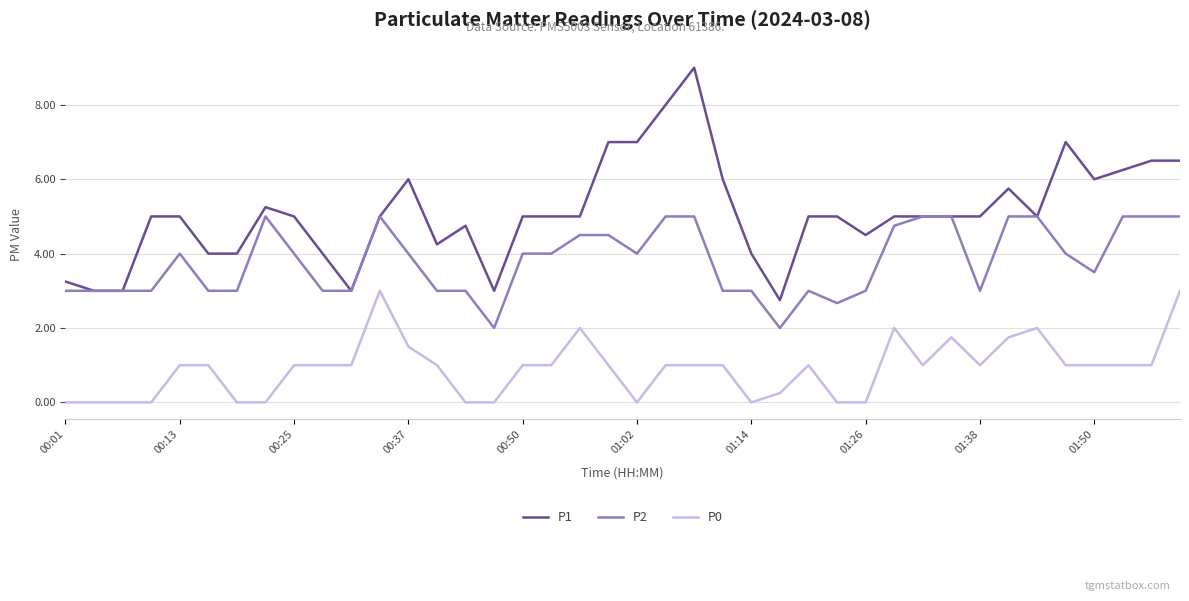

True or false: P0 and P1 cross at least once.

False